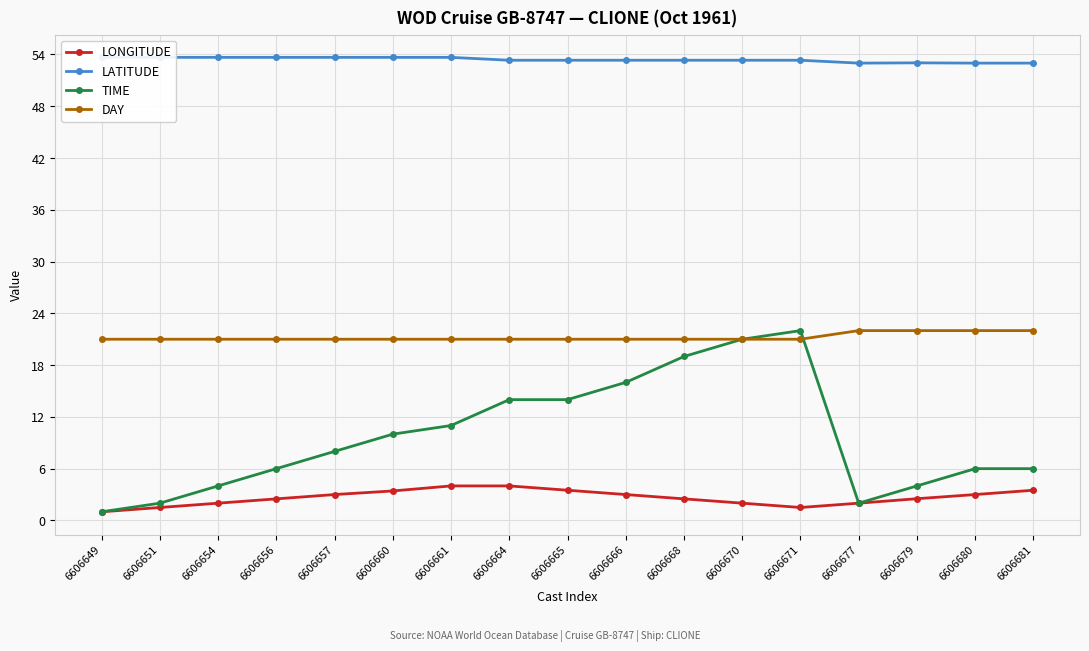

Which series has the largest range (max minus min)?

TIME